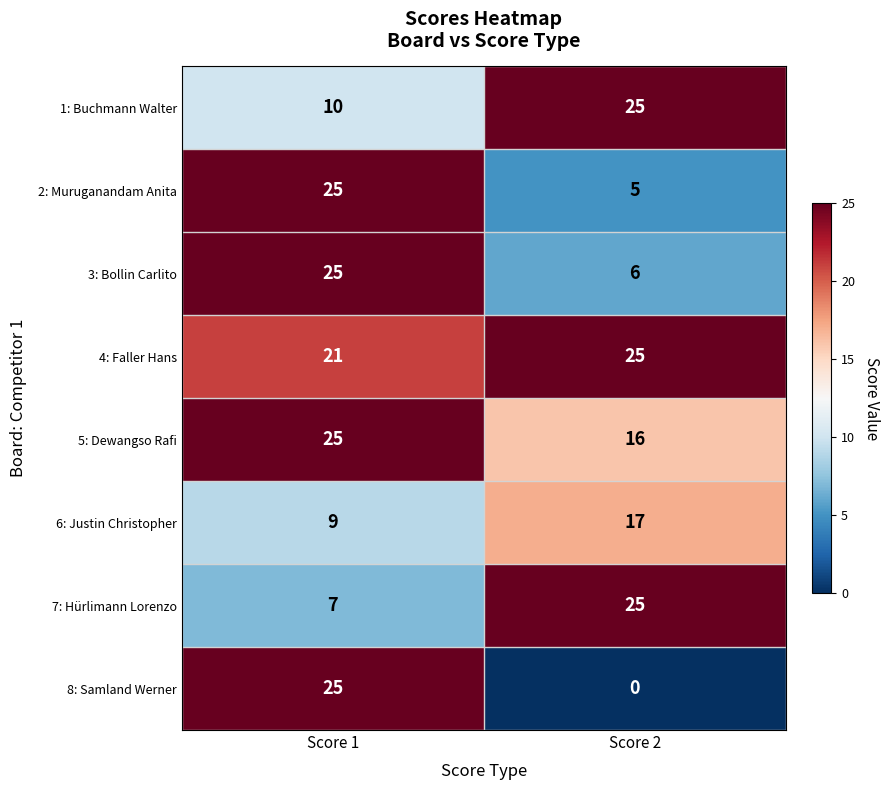

Is the value of 6: Justin Christopher at Score 2 greater than the value of 5: Dewangso Rafi at Score 2?

Yes